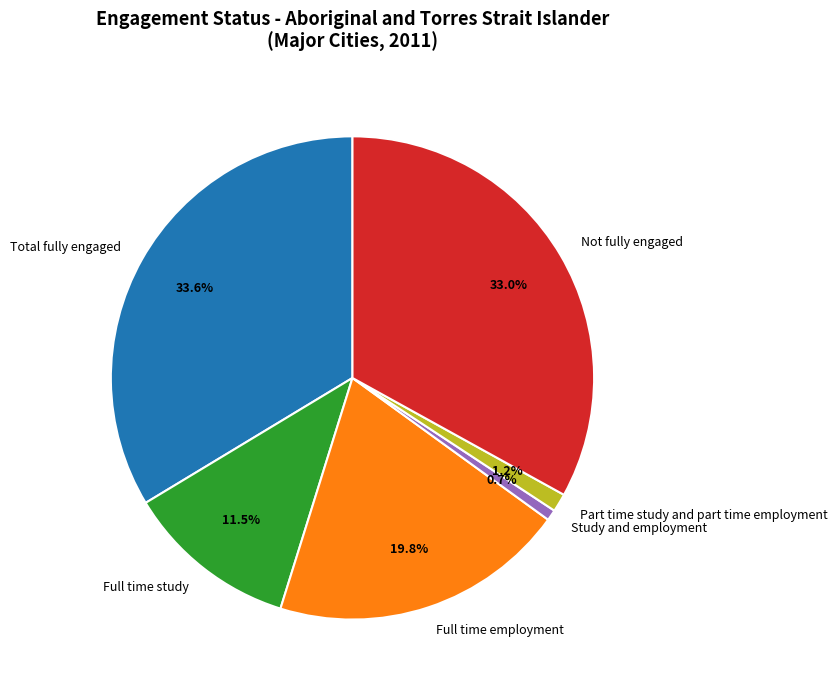

Which slice is the largest?

Total fully engaged